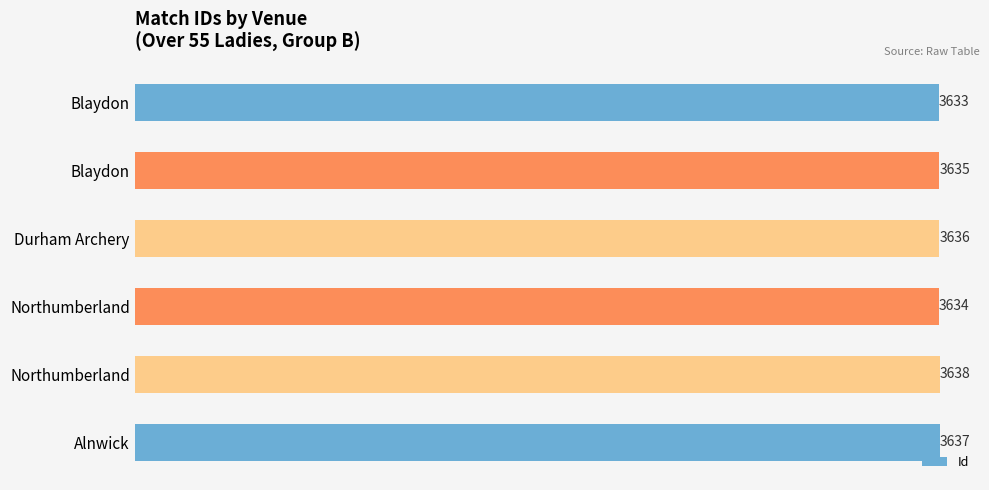

How many distinct data groups are displayed?

1